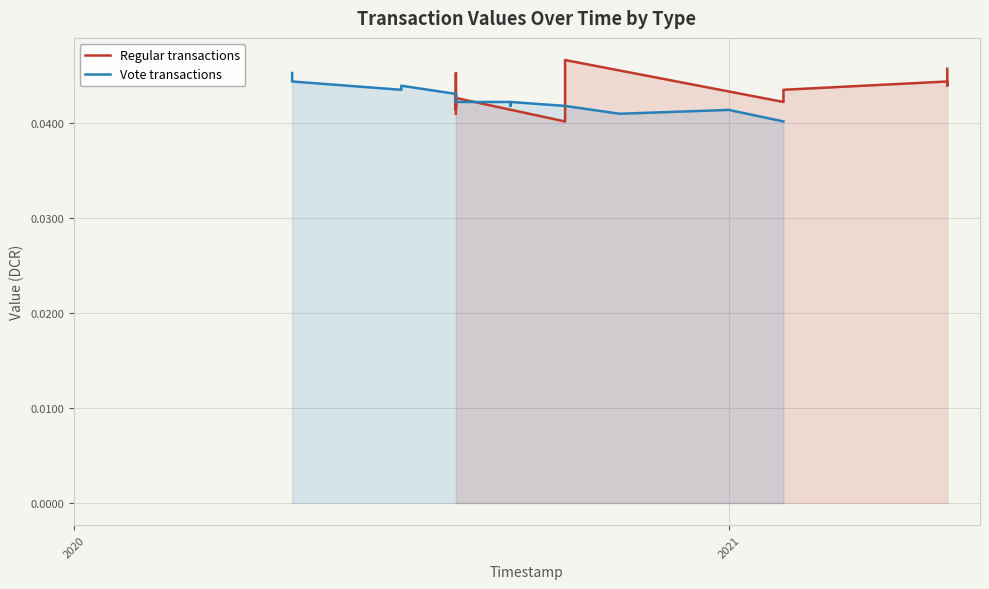

How many Regular (value) values are between 0 and 1?

22